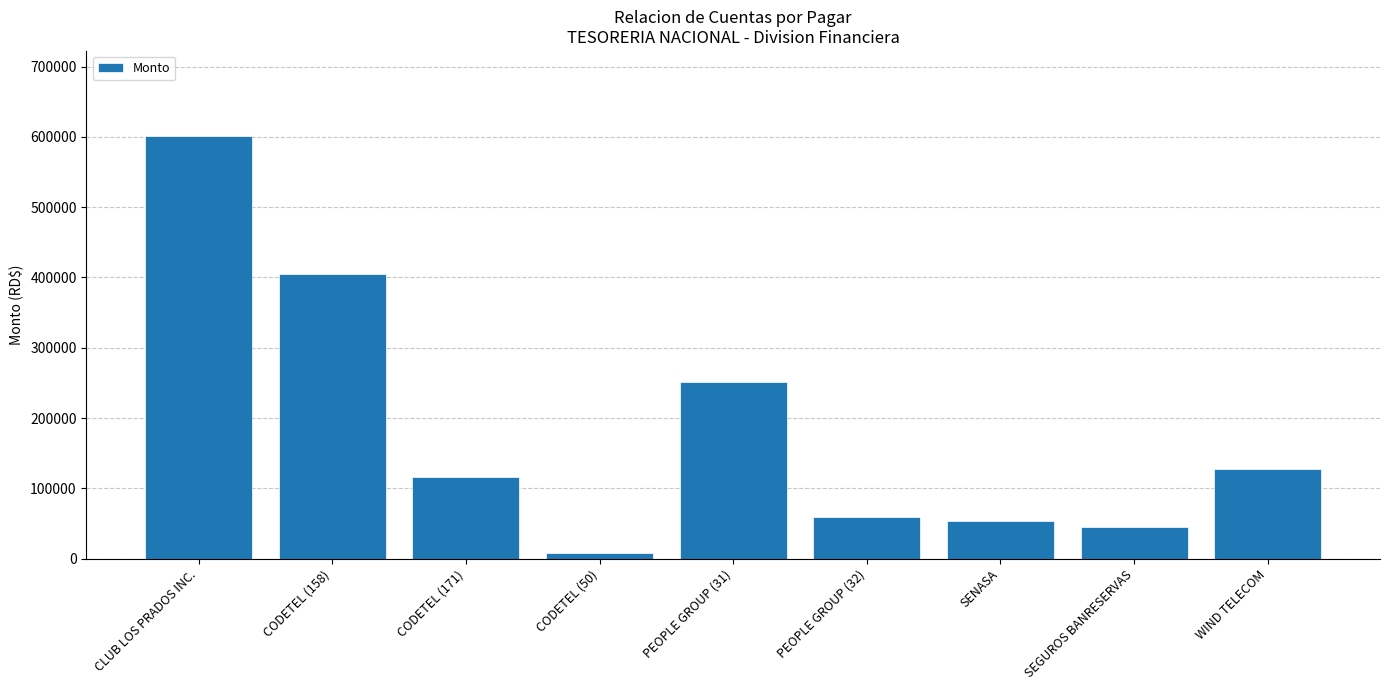

What is the label of the 9th bar from the right?

CLUB LOS PRADOS INC.